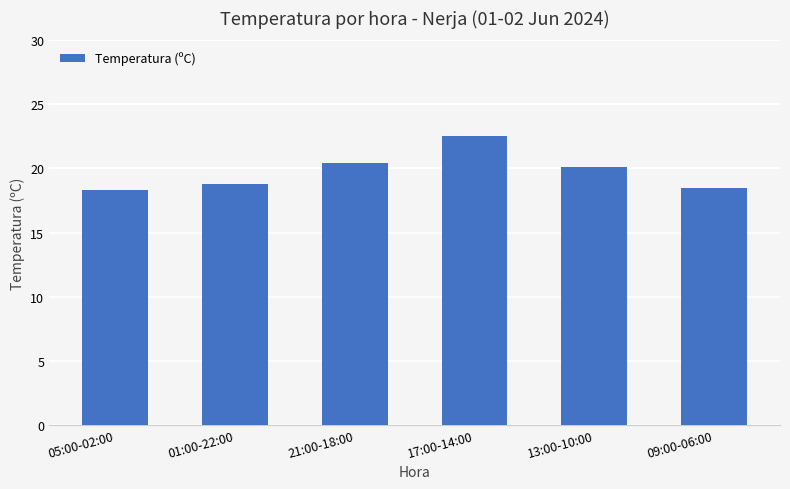

What is the ratio of the value at 01:00-22:00 to the value at 17:00-14:00?

0.8